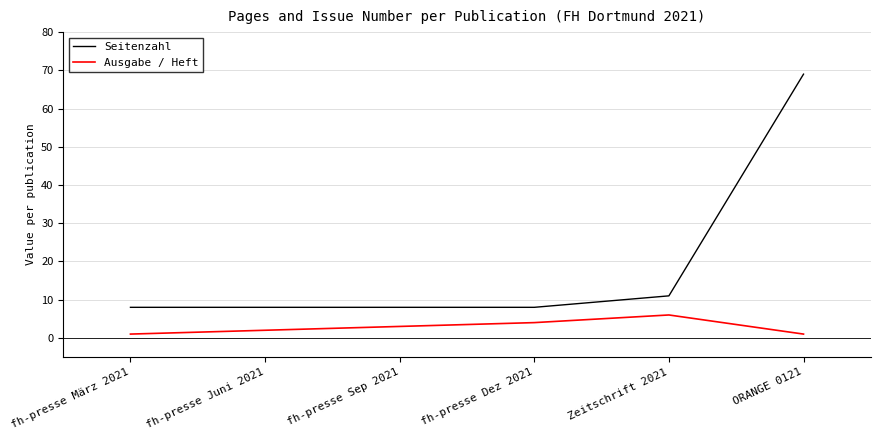

How many distinct data groups are displayed?

2